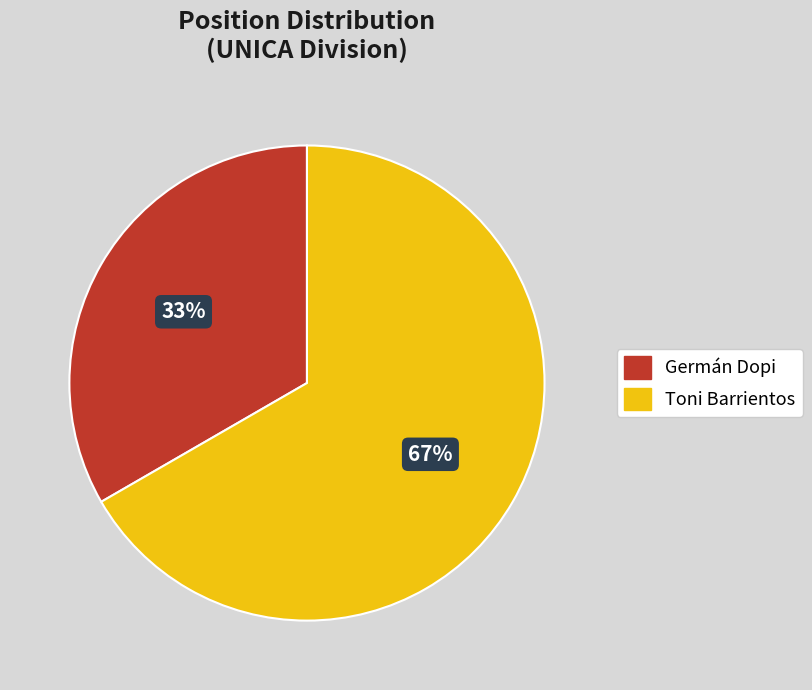

Approximately how many times larger is the value at Toni Barrientos compared to Germán Dopi?

2.0